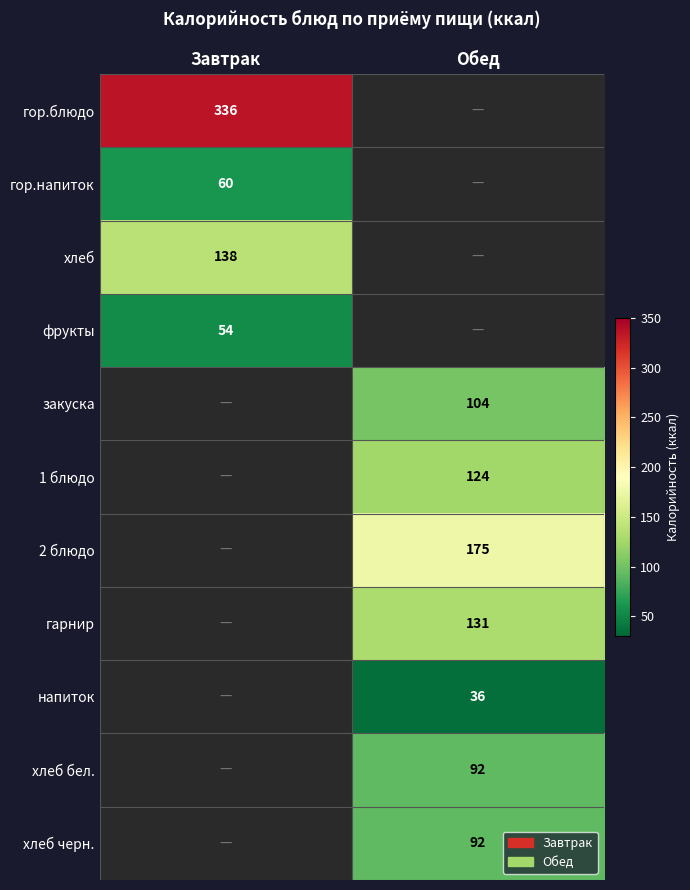

The гор.напиток series shows 105.0 at Завтрак. True or false?

False